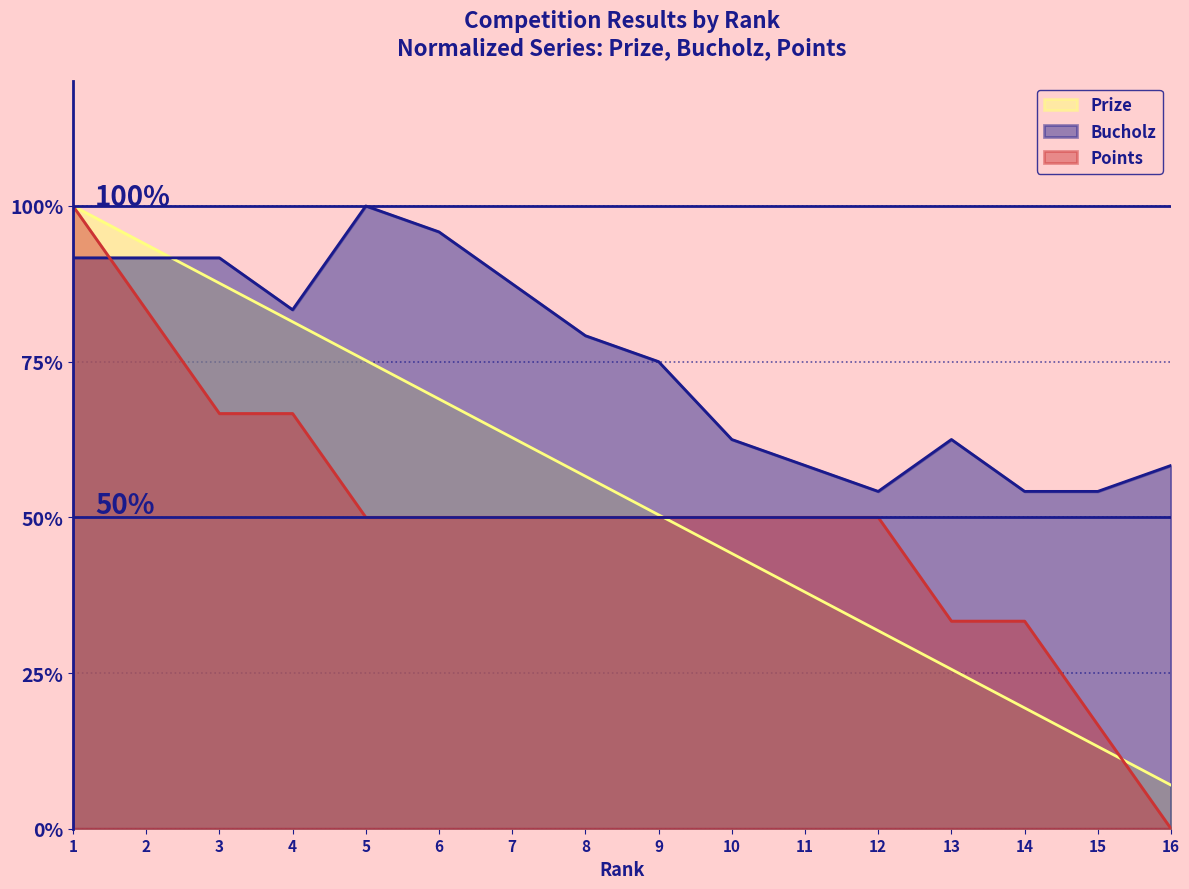

Where is the first local maximum for Bucholz?

5